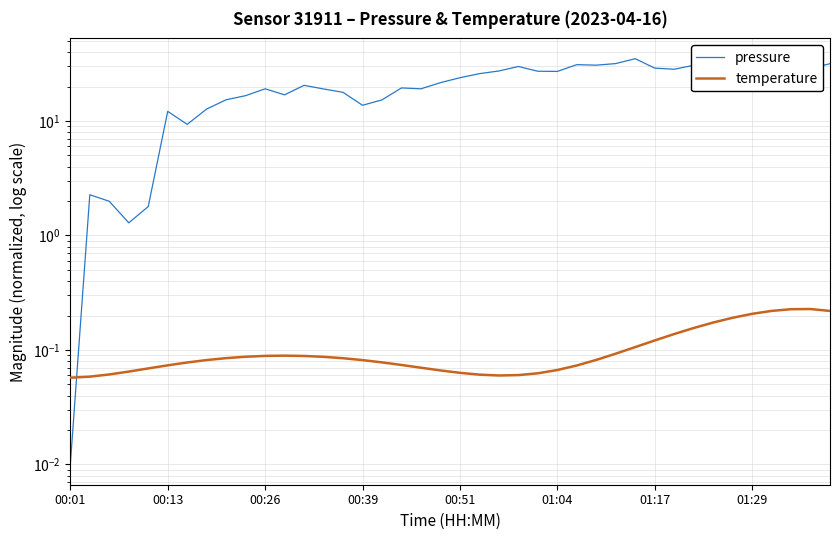

Read the temperature value at 14.

0.1